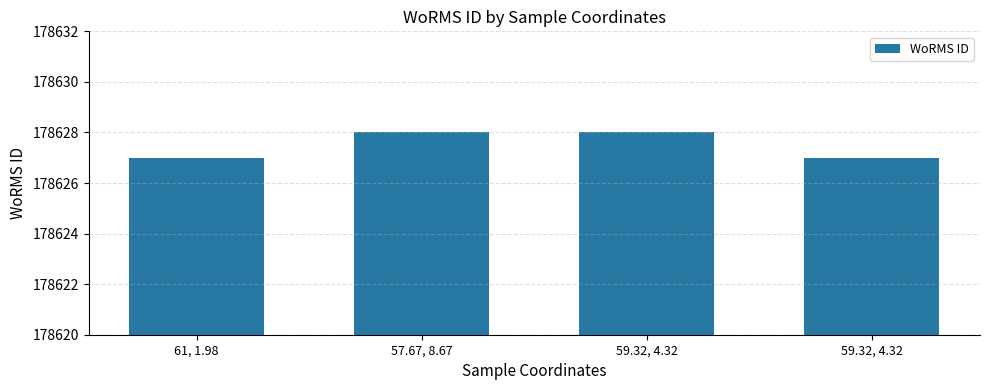

Count the number of data series in this chart.

1